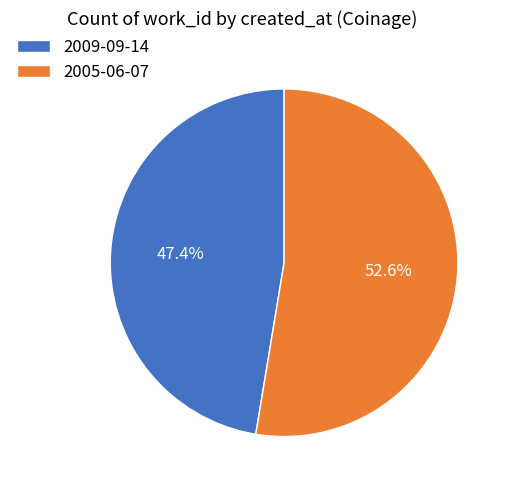

Approximately how many times larger is the value at 2009-09-14 compared to 2005-06-07?

0.9